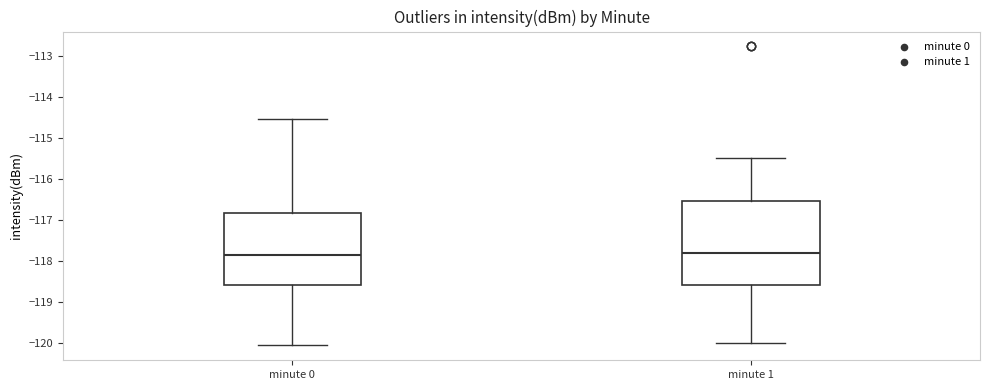

Reading left to right, transcribe this box plot: for each box, give where its median line is, the range the box spans, and where its two whiskers end, as read against the y-axis. The values are not printed on the chart, so give them approximately, as read against the axis.

minute 0: median -117.9, box -118.6 to -116.8, whiskers -120.1 to -114.5
minute 1: median -117.8, box -118.6 to -116.5, whiskers -120.0 to -115.5